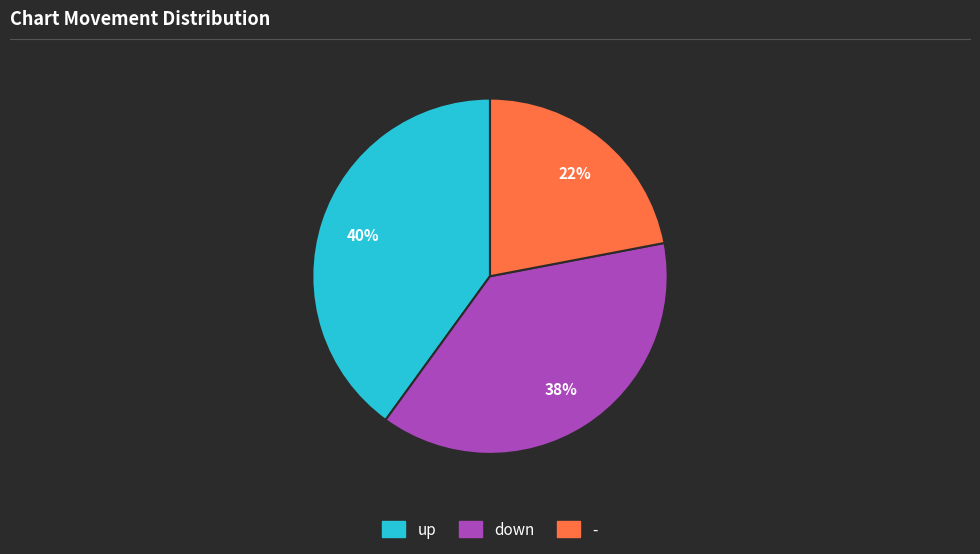

Count the number of slices in the pie.

3